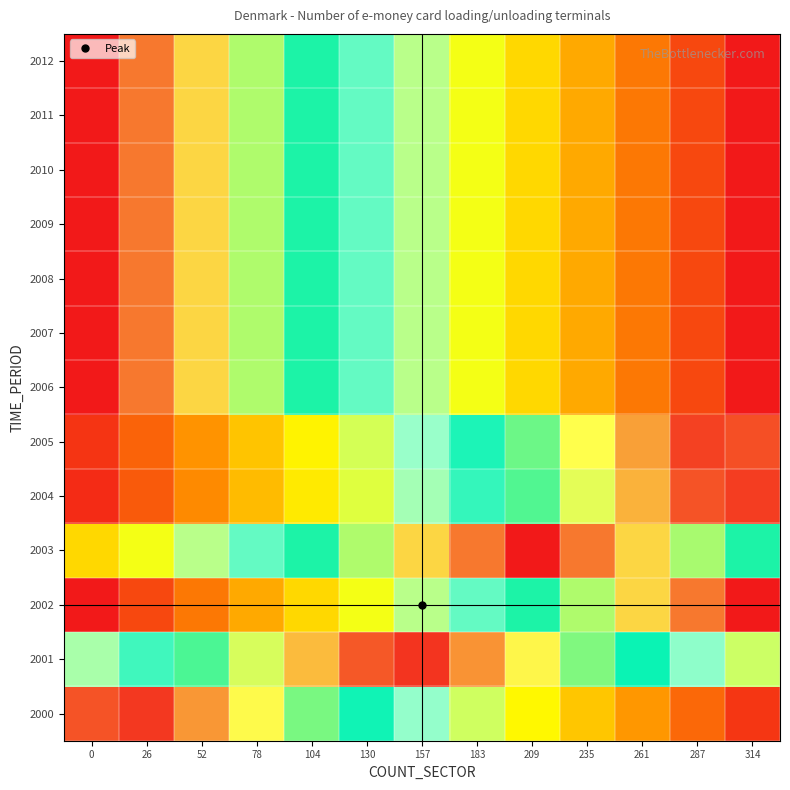

What is the spread (max minus min) of values at 183?

0.5